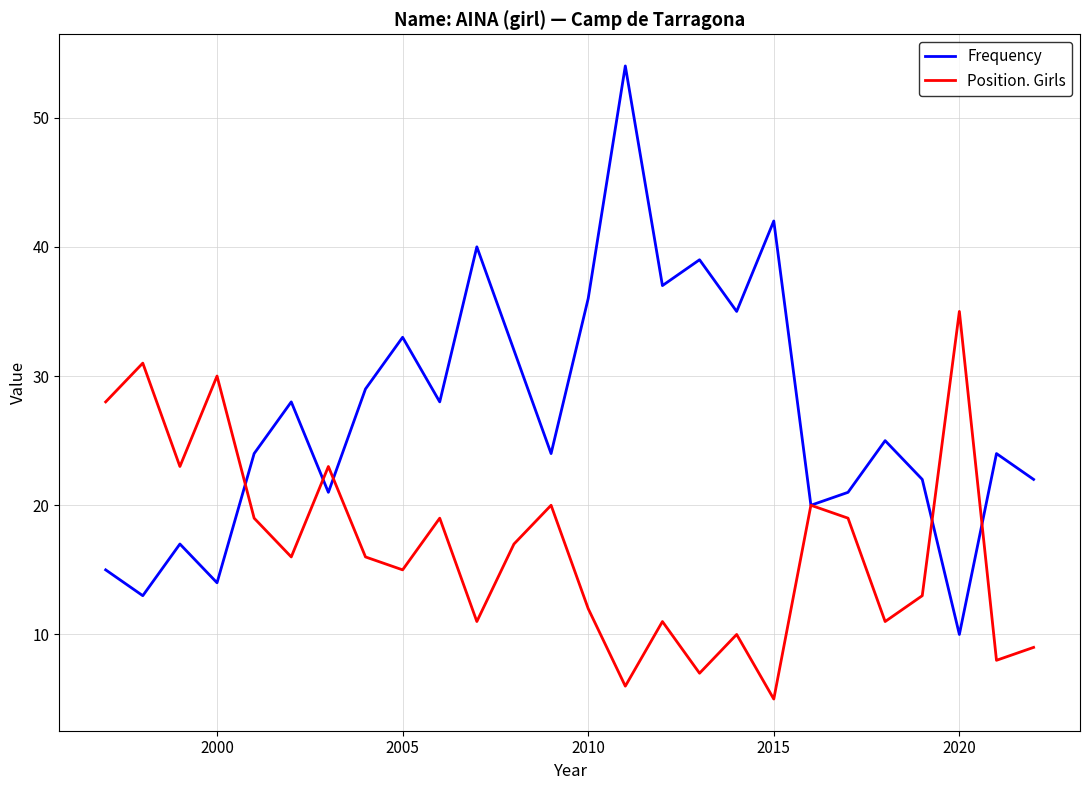

Which series has the largest range (max minus min)?

Frequency